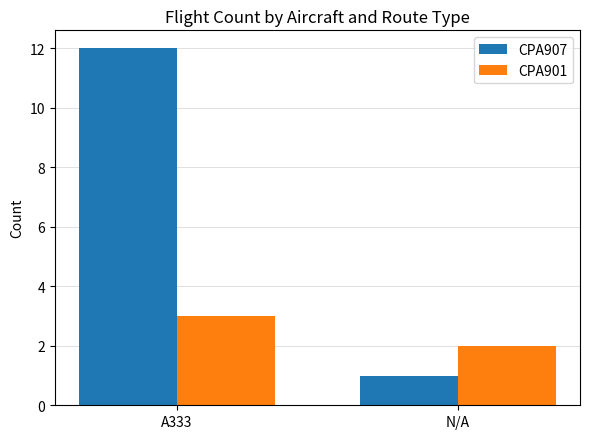

Count the number of data series in this chart.

2